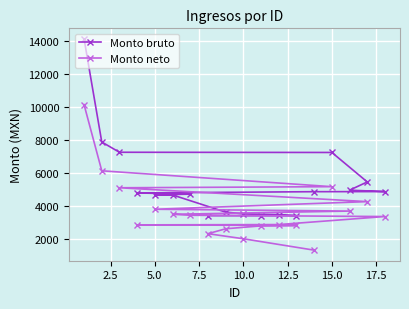

What is the maximum value for Monto bruto?

14136.7